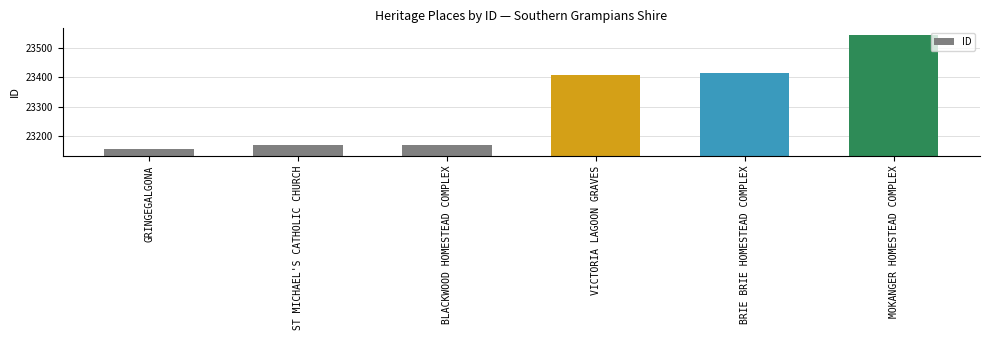

How many bars are there in total?

6